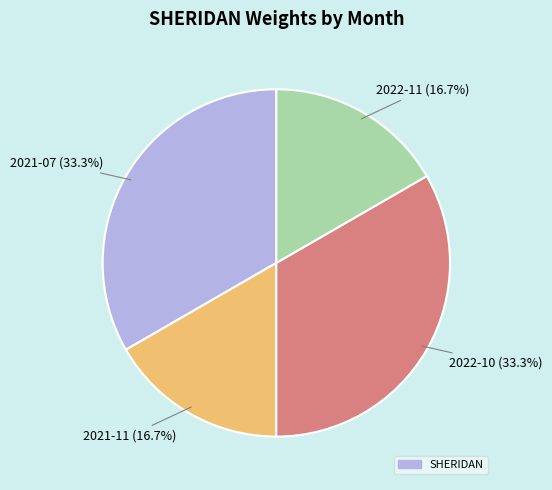

Is there any slice that represents more than half of the pie?

No